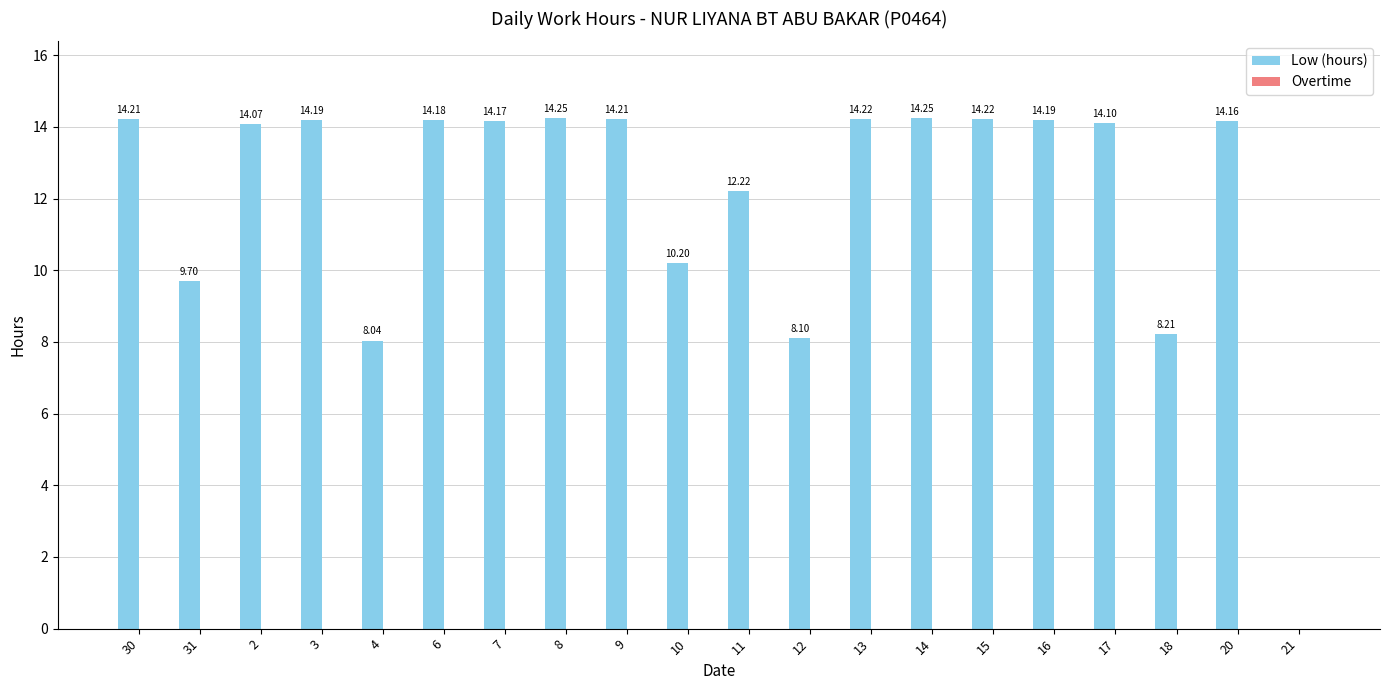

Between 10 and 11, which is larger?

11